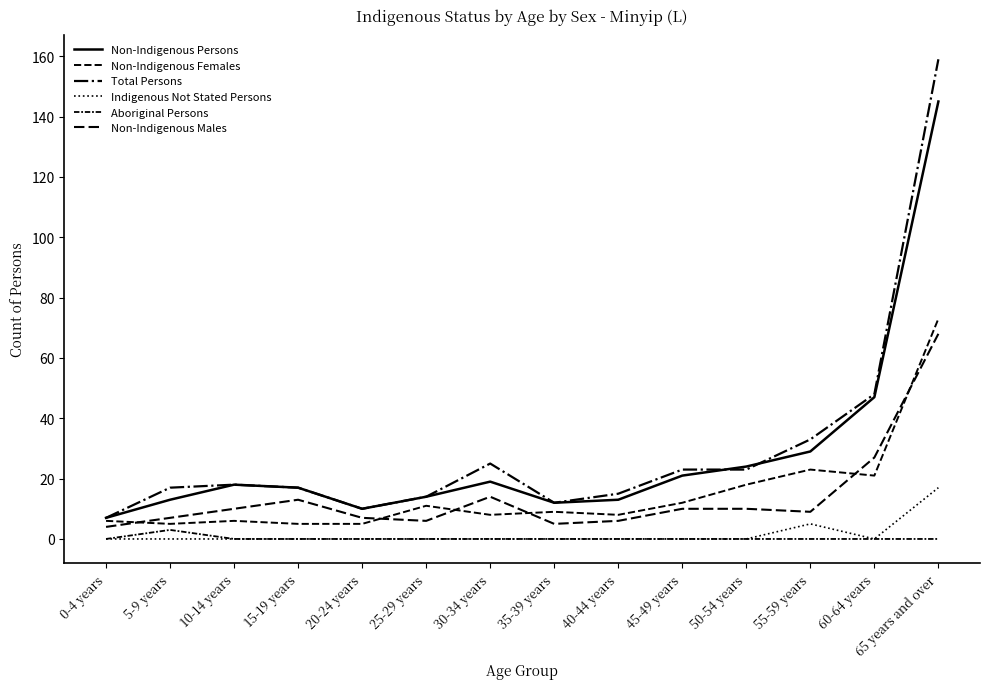

Which series changed the most between 25-29 years and 65 years and over?

Total Persons